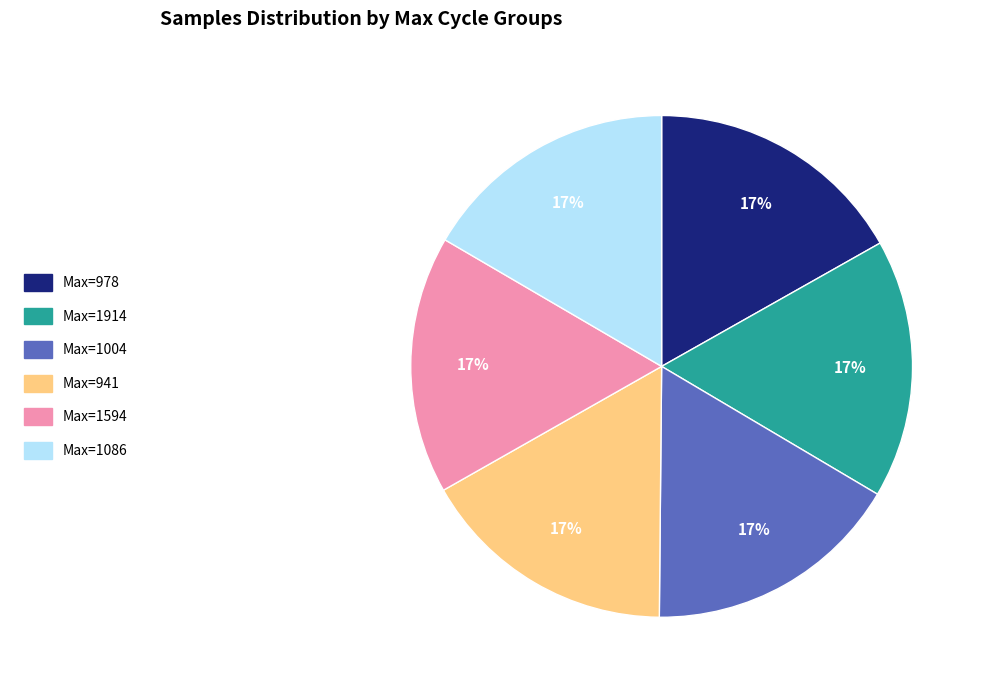

Does any single category account for the majority?

No